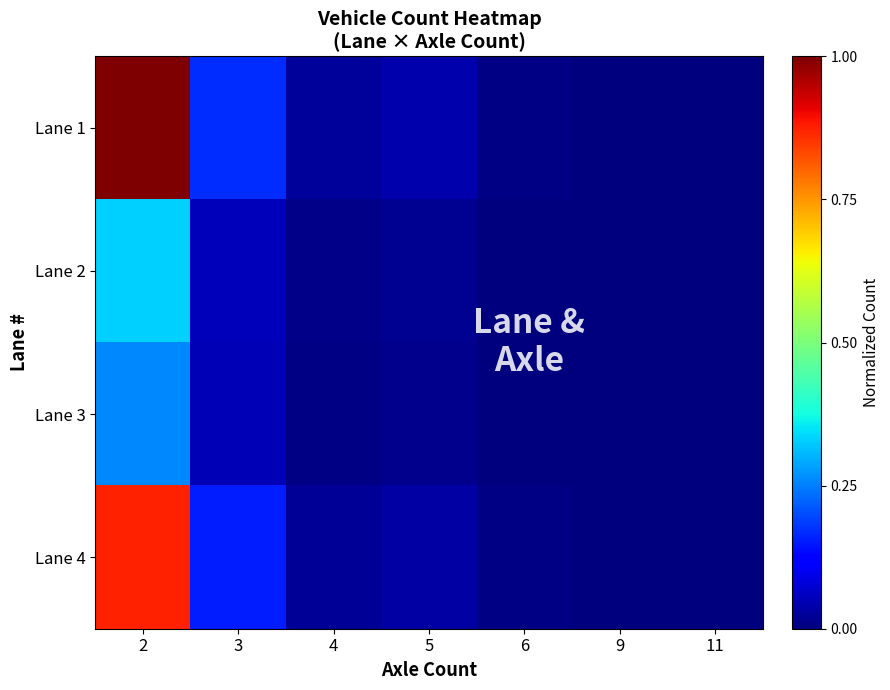

Which series has the largest range (max minus min)?

Lane 1